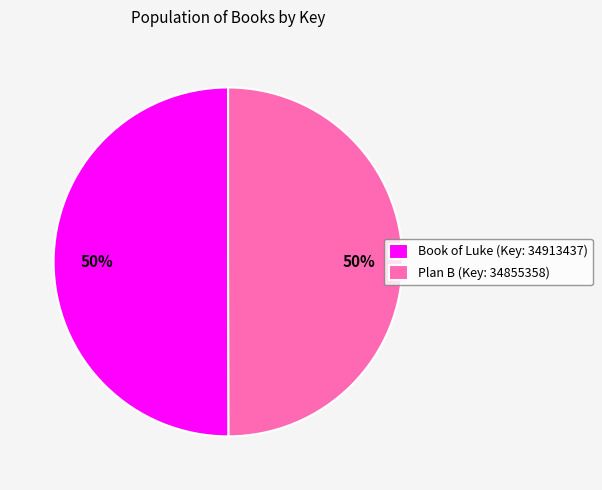

The Book of Luke (Key: 34913437) slice represents 50% of the pie. True or false?

True